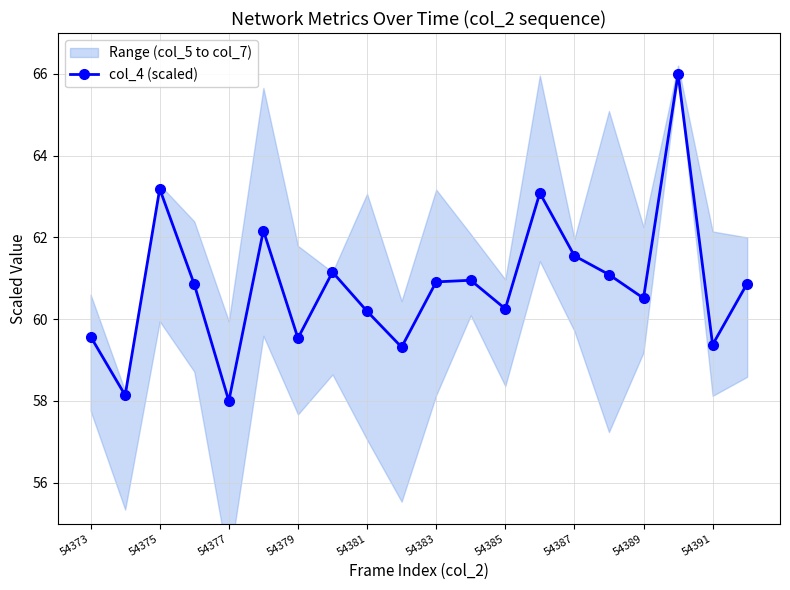

How many interior local peaks does the col_4 (scaled) series have?

6